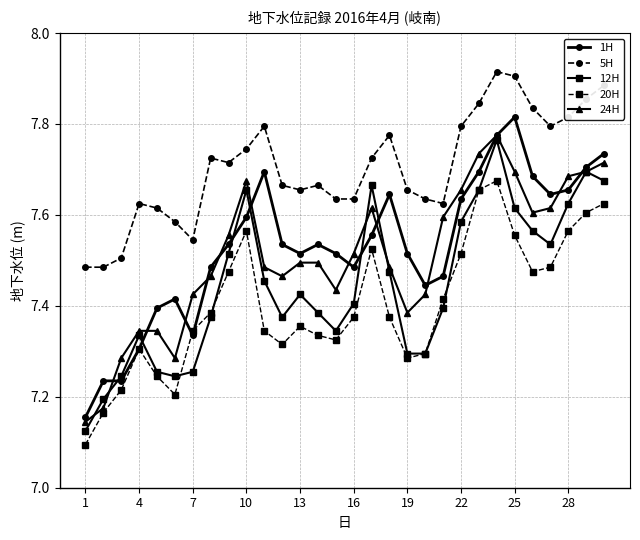

At how many categories does at least one series exceed 7?

30